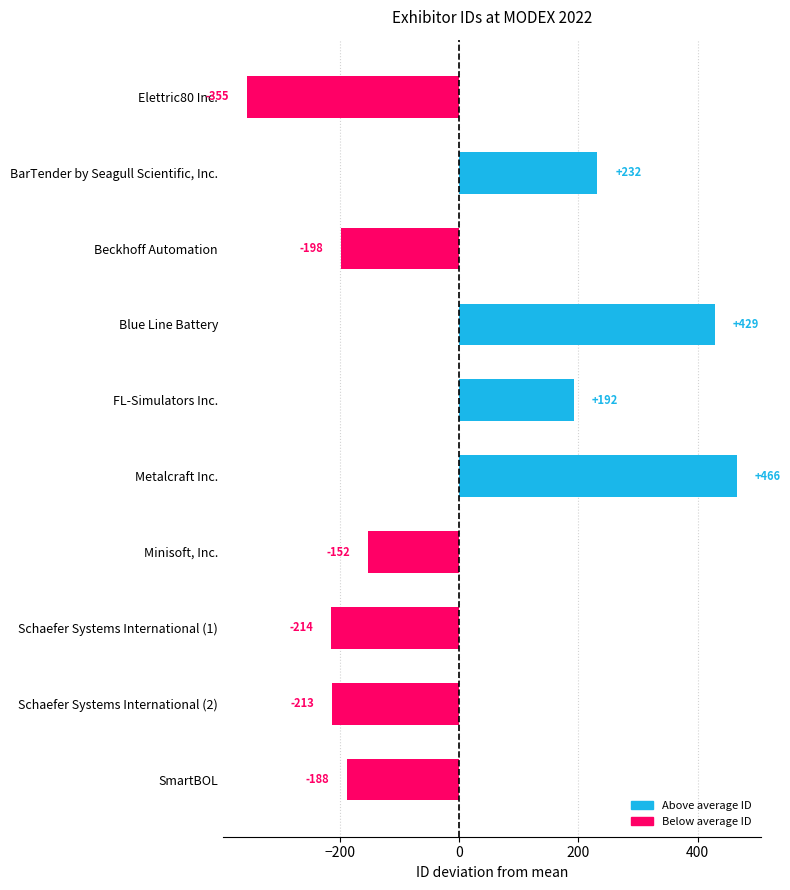

What is the approximate value at Schaefer Systems International (2)?

-212.9